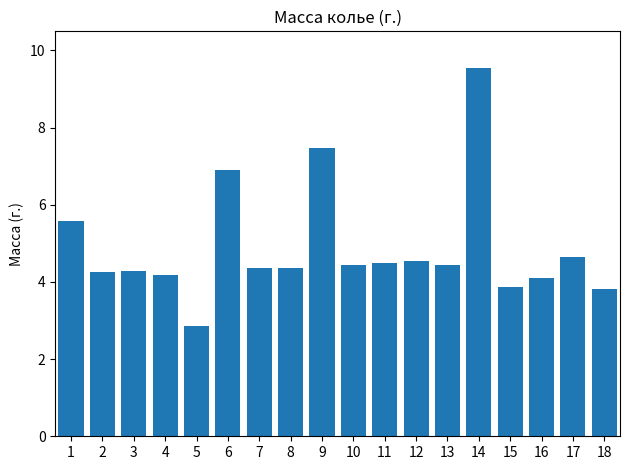

How many data points does each series have?

18